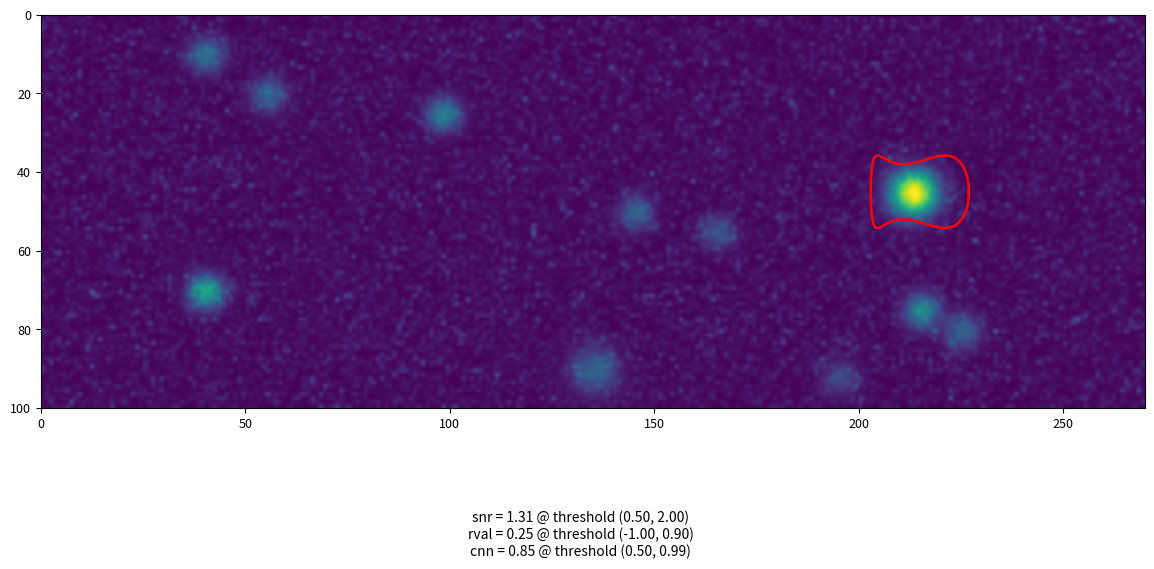

How many distinct data groups are displayed?

2